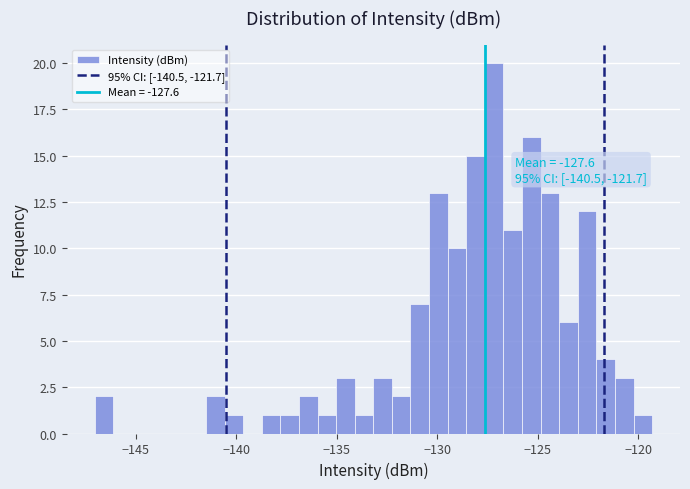

Read against the x-axis, roughly where is the centre of the tallest bar?

-127.0